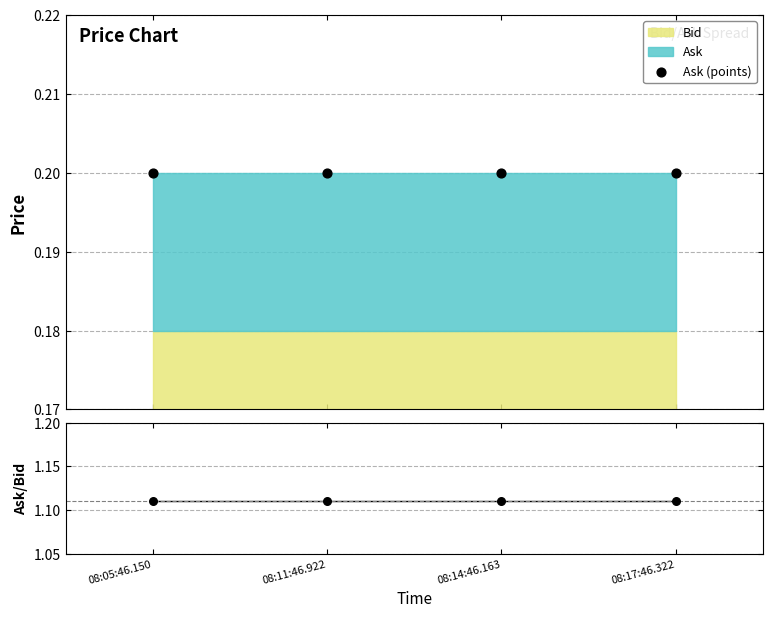

Which series has the largest total across all categories?

Ask/Bid